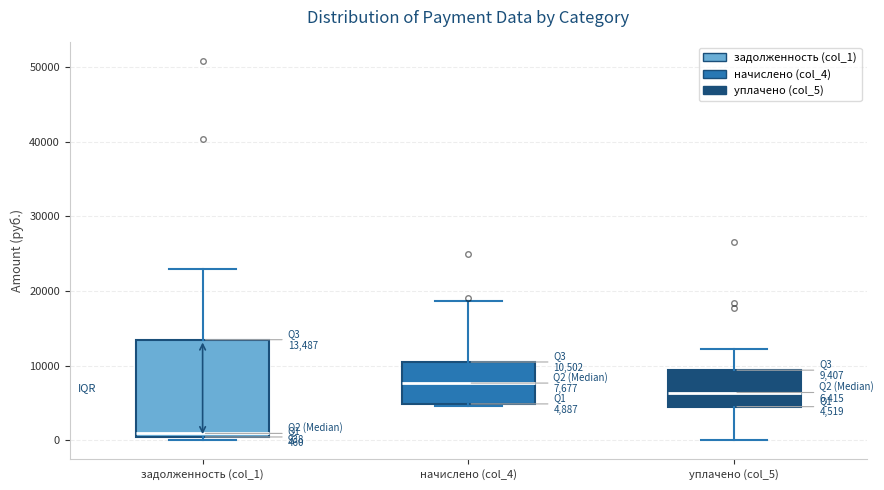

Which box is the tallest, from its lower edge to its upper edge?

задолженность (col_1)